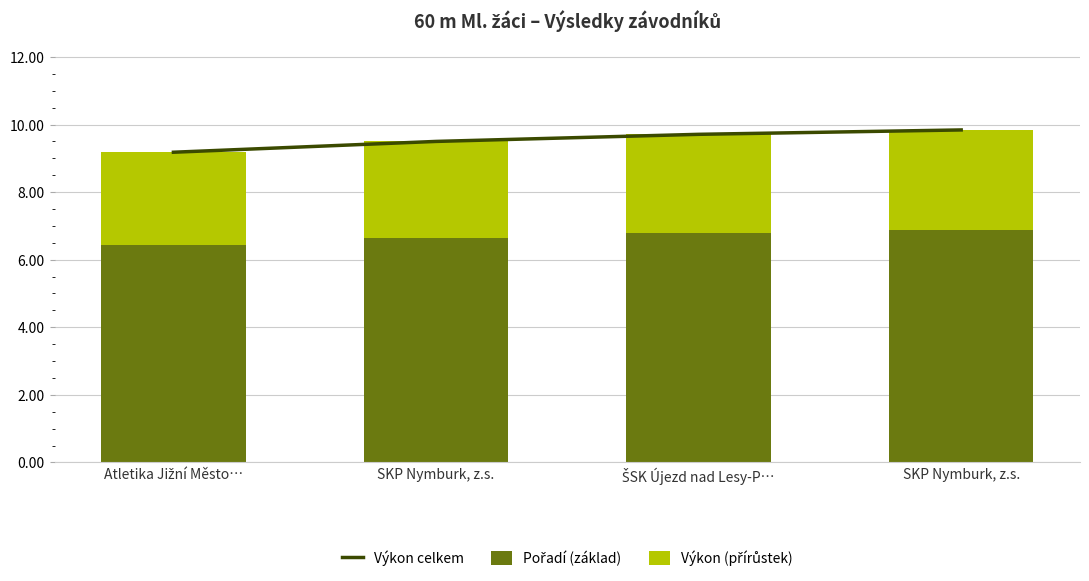

What is the total value across all series at ŠSK Újezd nad Lesy-P…?

19.4